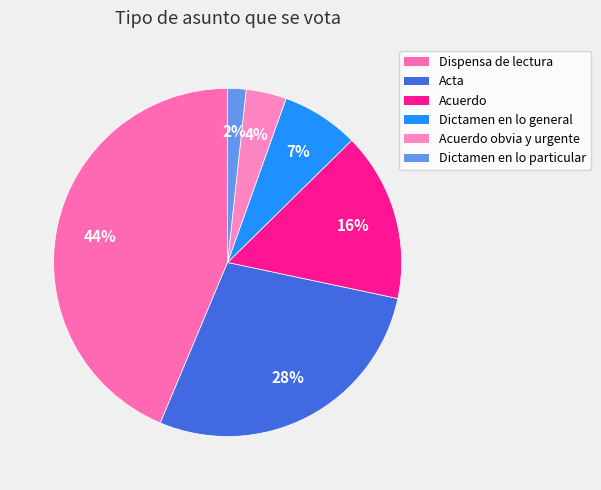

Is the sum of Dispensa de lectura and Acuerdo greater than half?

Yes